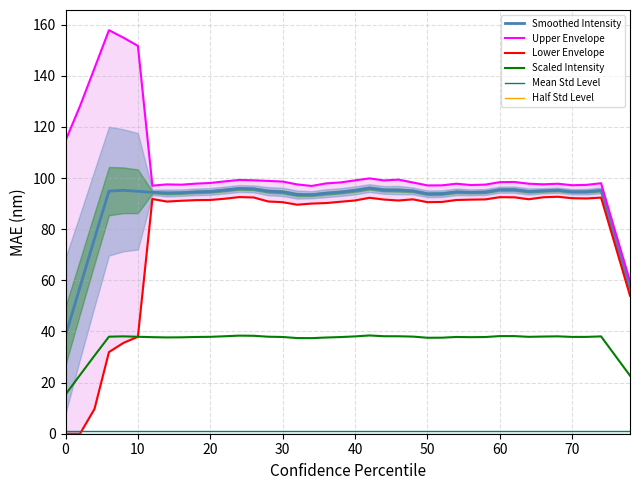

What is the minimum value for Smoothed Intensity?

38.3